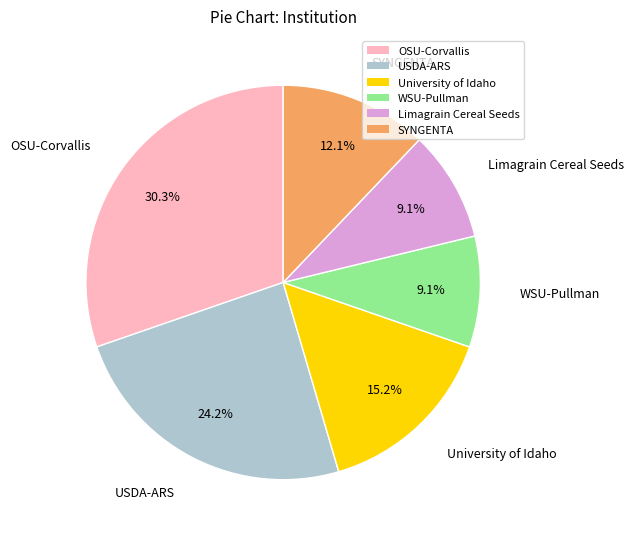

True or false: University of Idaho accounts for 15% of the total.

True